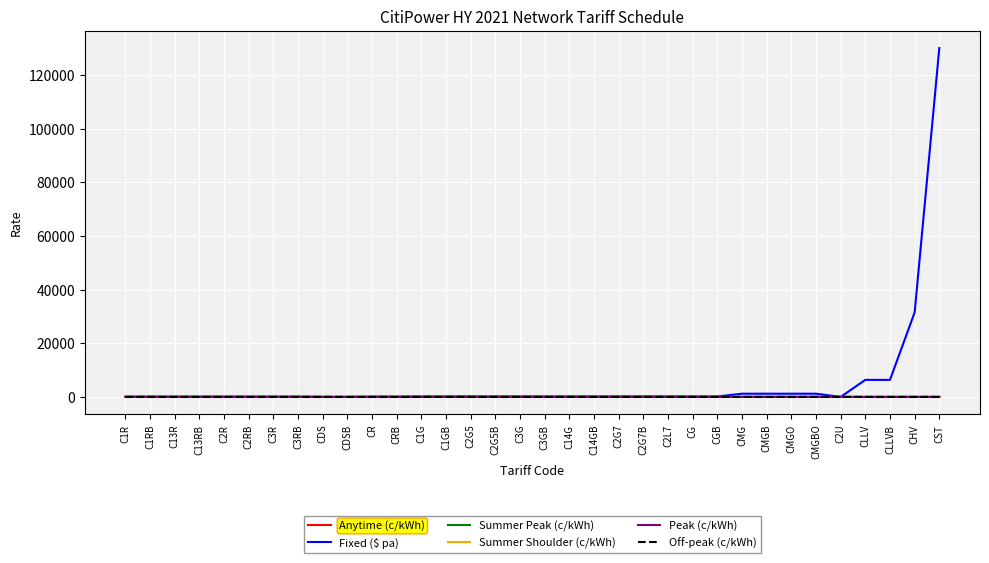

At which category is the sum across all series the highest?

CST